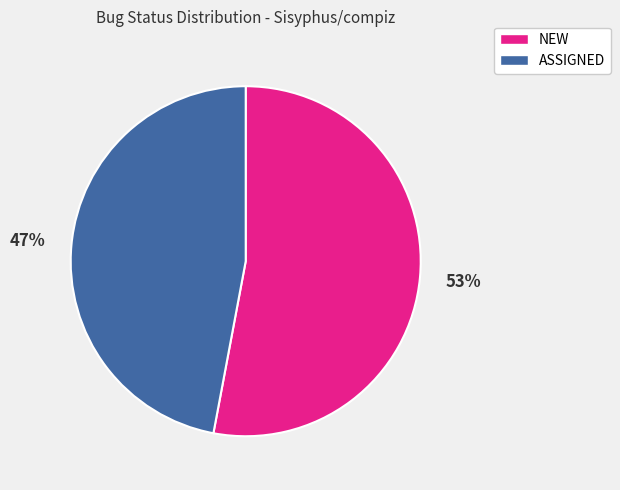

What percentage is the NEW slice, to the nearest percent?

53%